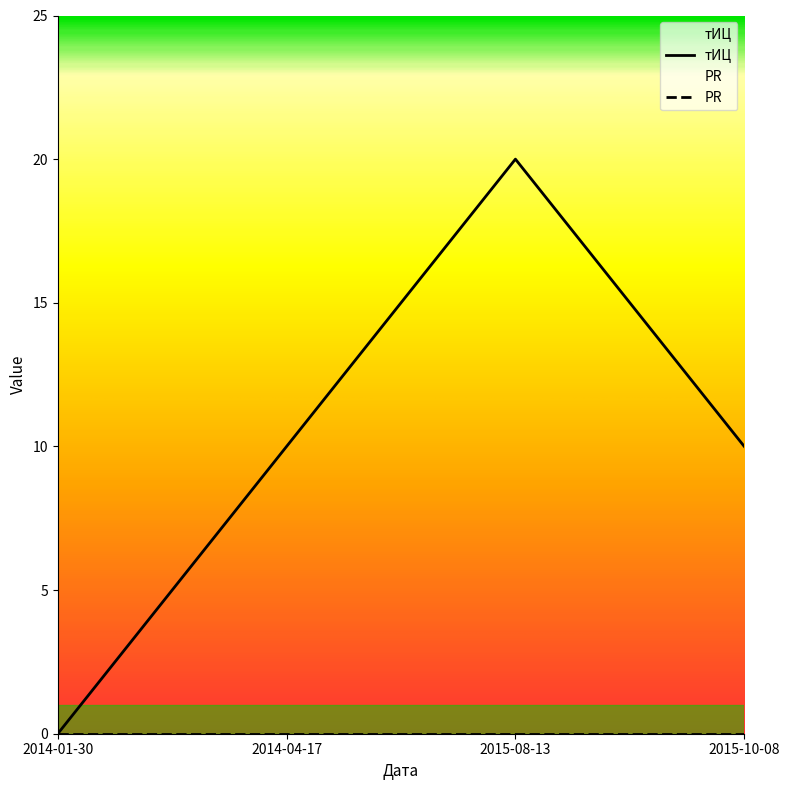

What is the difference between the values at 2014-01-30 and 2015-08-13?

20